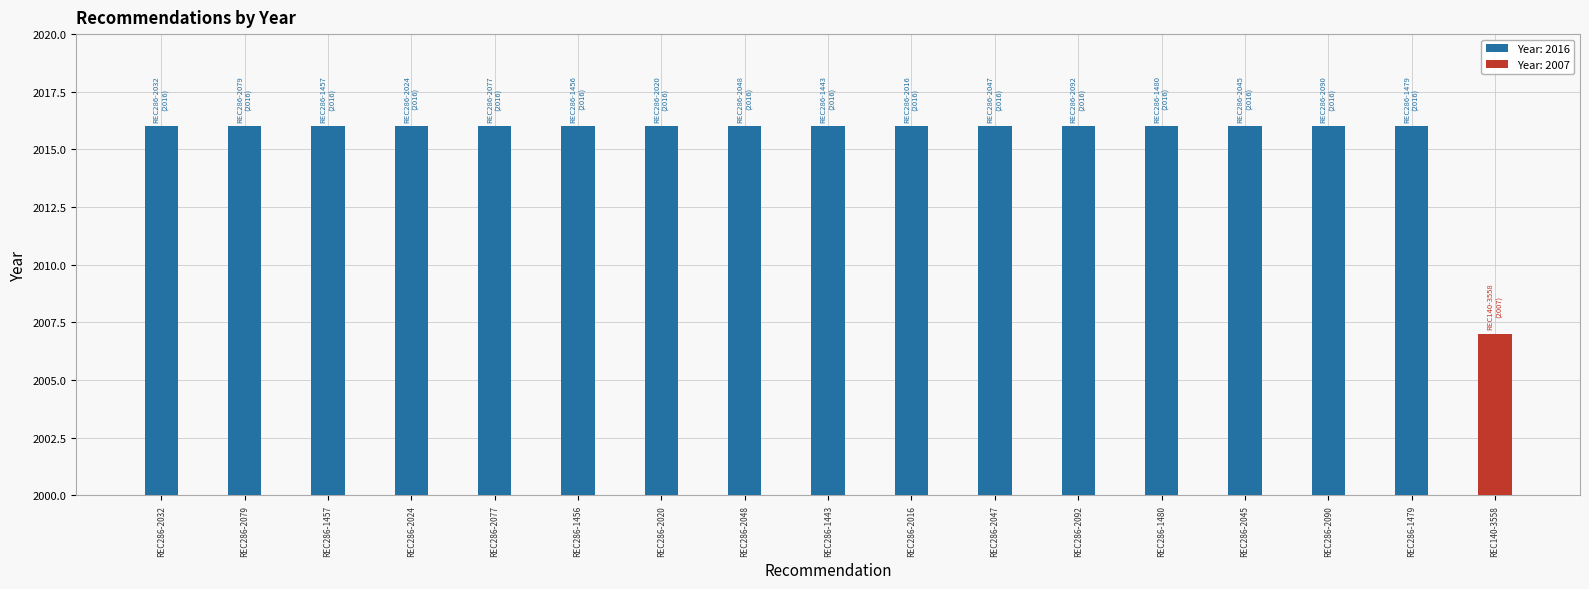

Does the chart contain stacked bars?

No